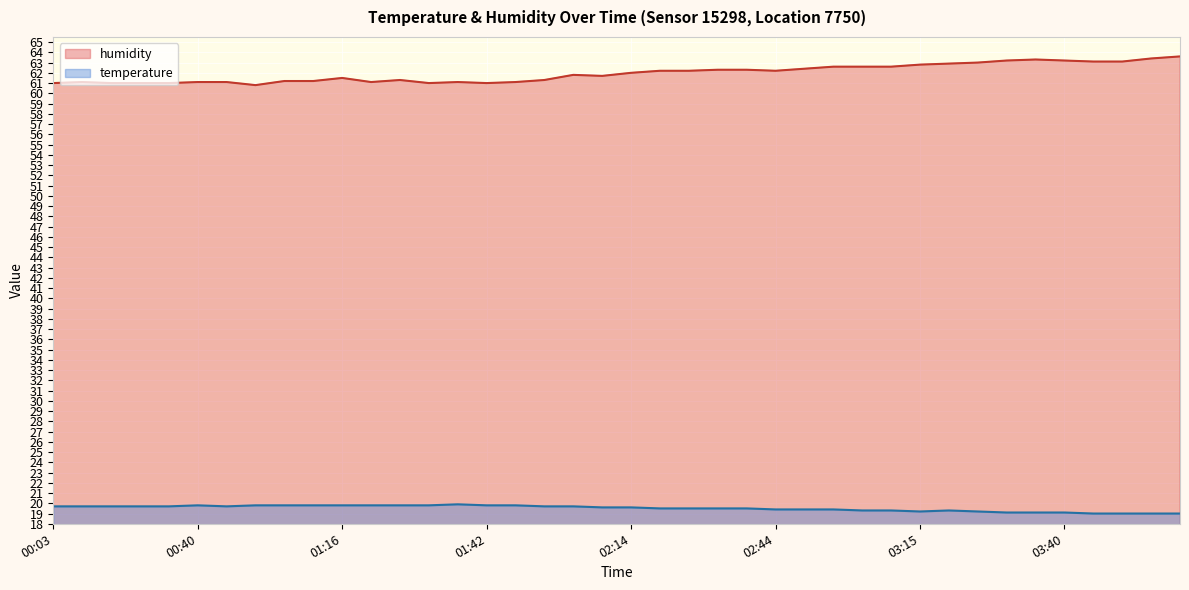

What is the difference between the maximum and minimum values in the temperature series?

0.9